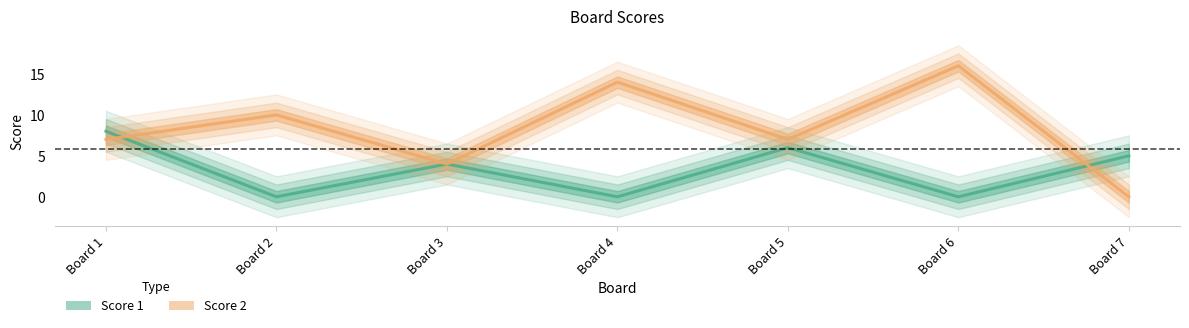

Does the chart have visible grid lines?

No